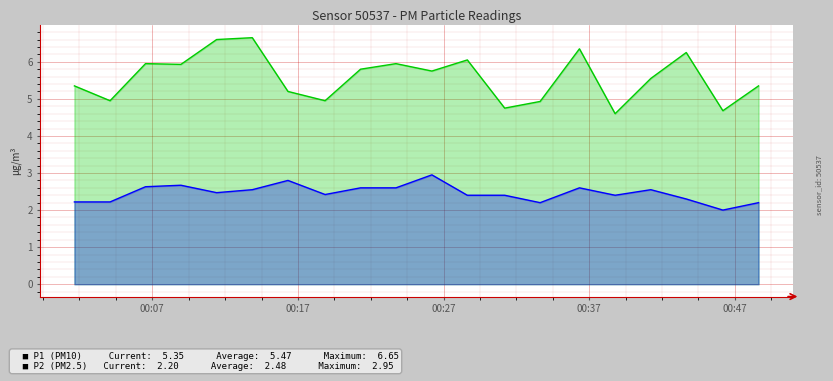

True or false: P1 and P2 cross at least once.

False